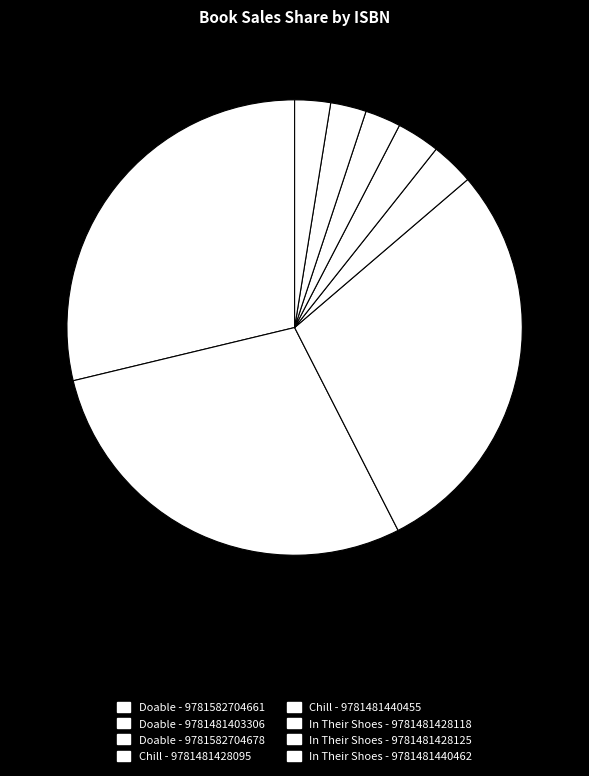

How many segments does this pie chart have?

8